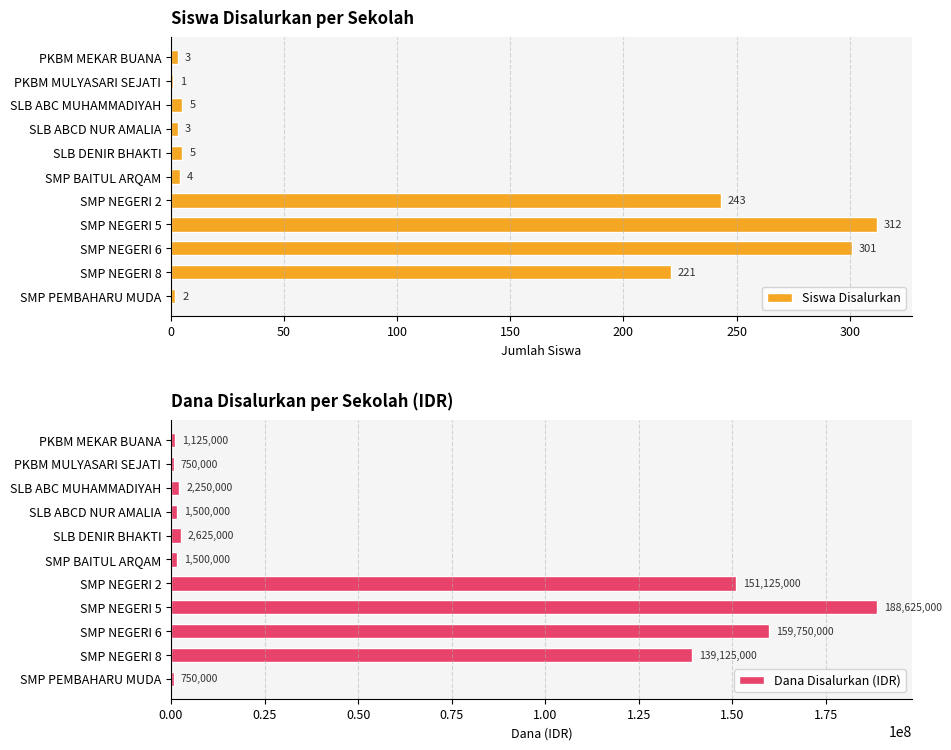

What is the minimum value shown in the chart?

1